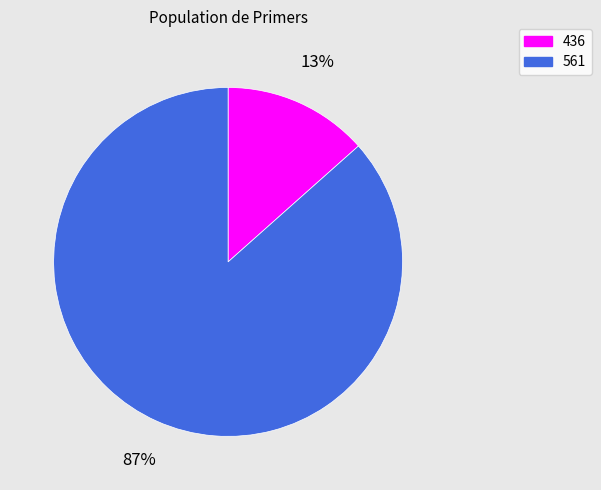

What is the majority slice?

561